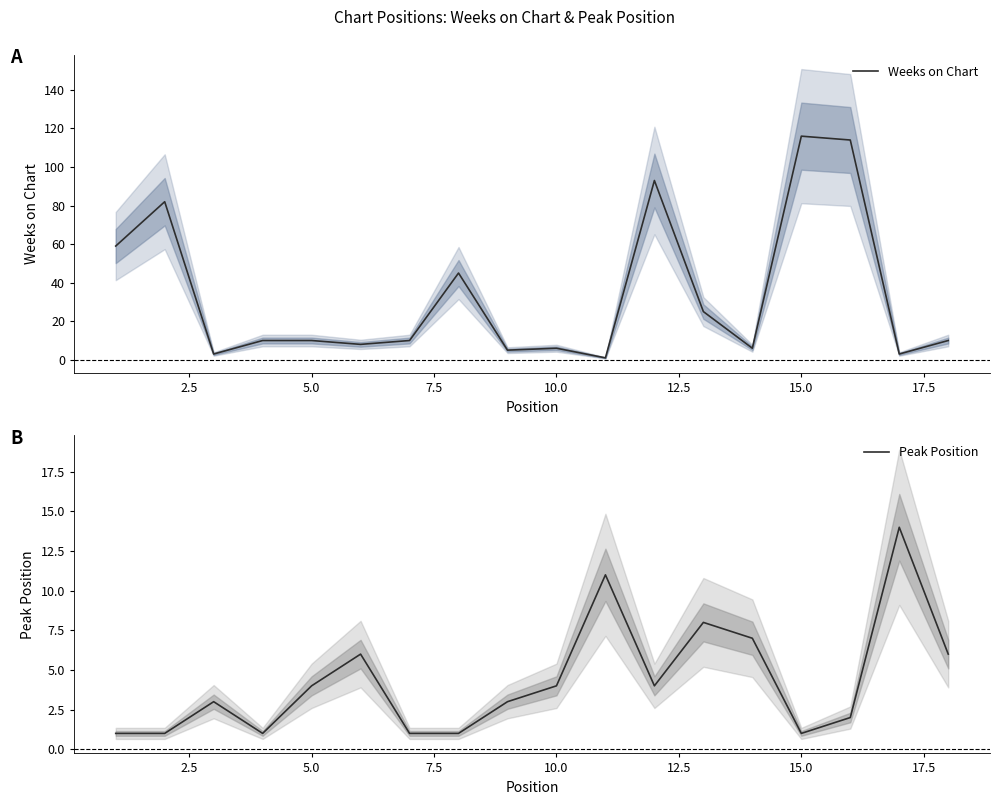

In Peak Position, how many points are lower than both neighbors (excluding endpoints)?

3